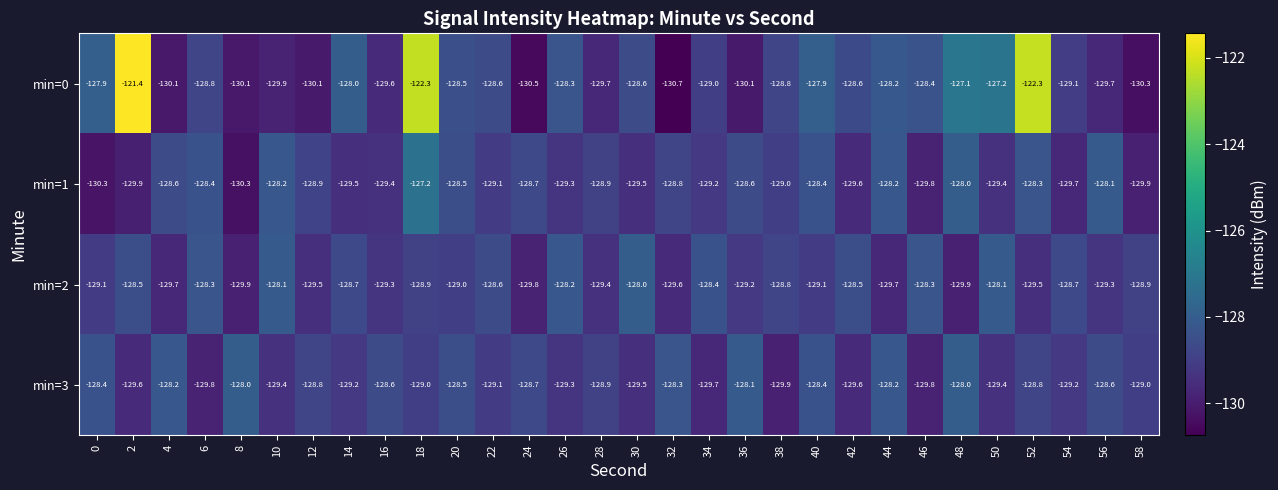

Which series has the largest total across all categories?

min=0